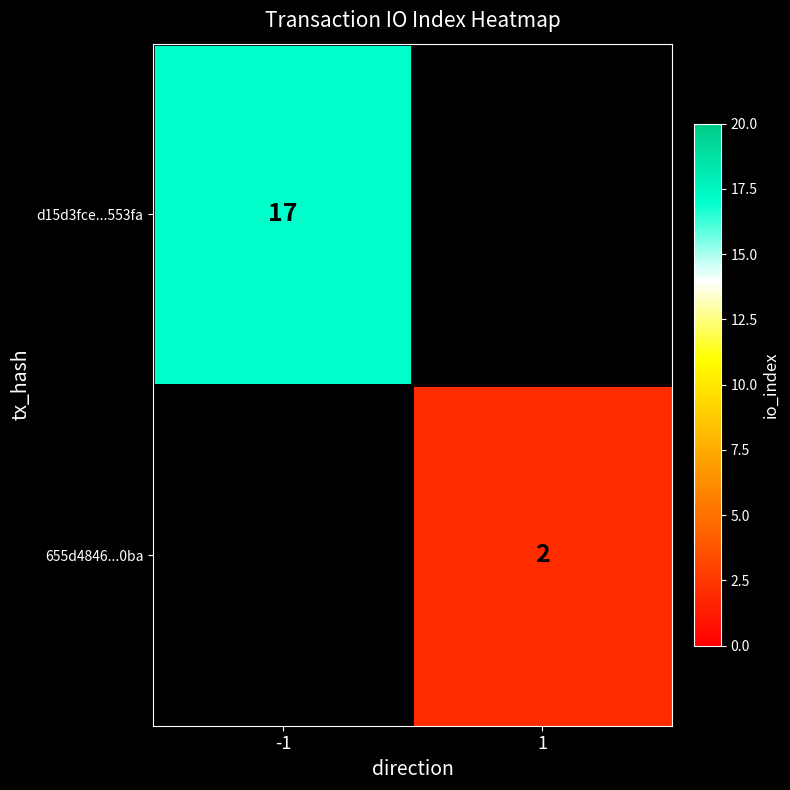

The value of d15d3fce...553fa at -1 is 17. True or false?

True